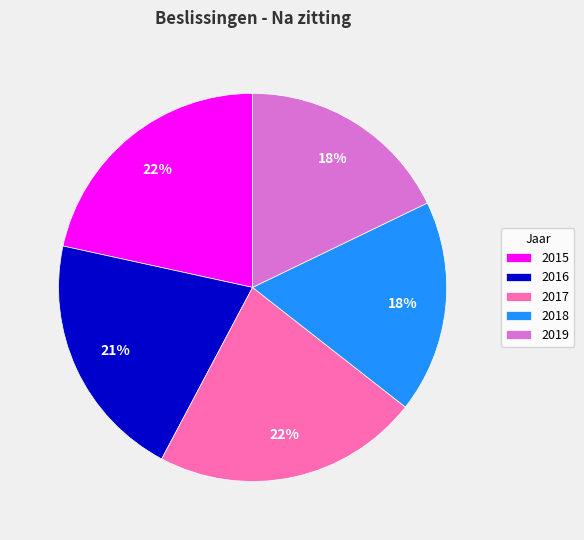

Does 2016 account for over 50% of the chart?

No